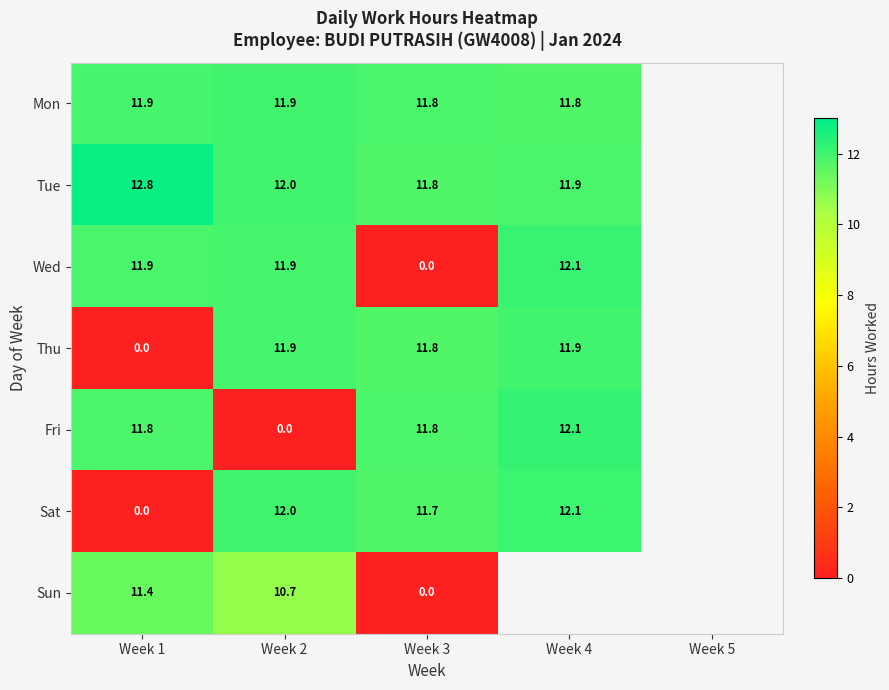

At which label is Thu closest to 5?

Week 1